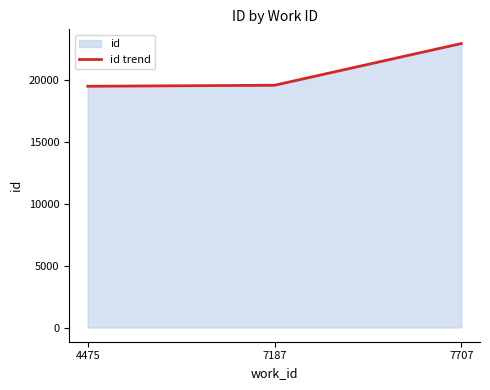

Between 7707 and 4475, which is larger?

7707